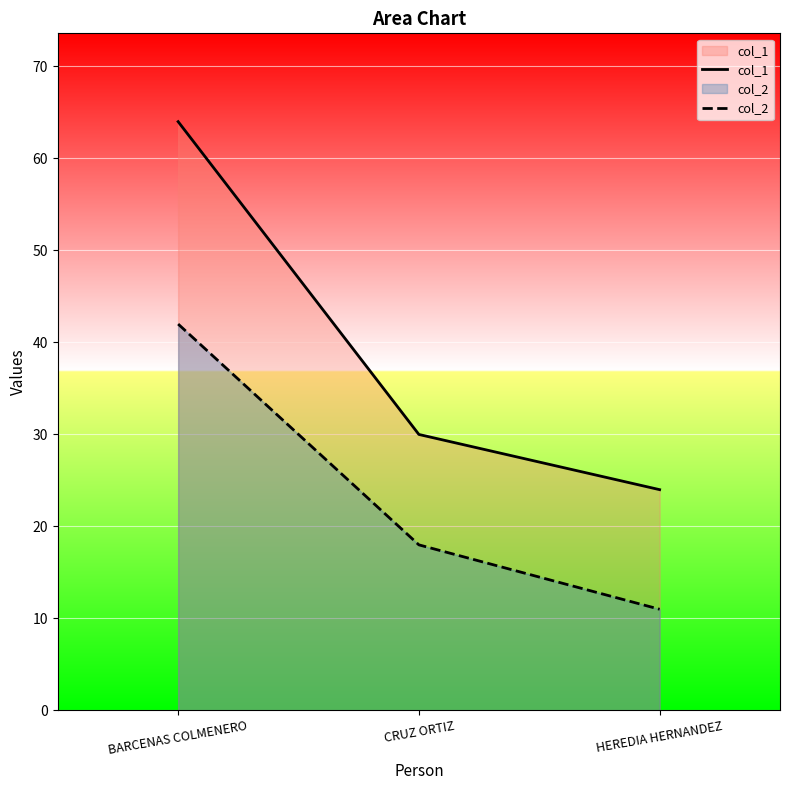

At which category is the sum across all series the highest?

BARCENAS COLMENERO